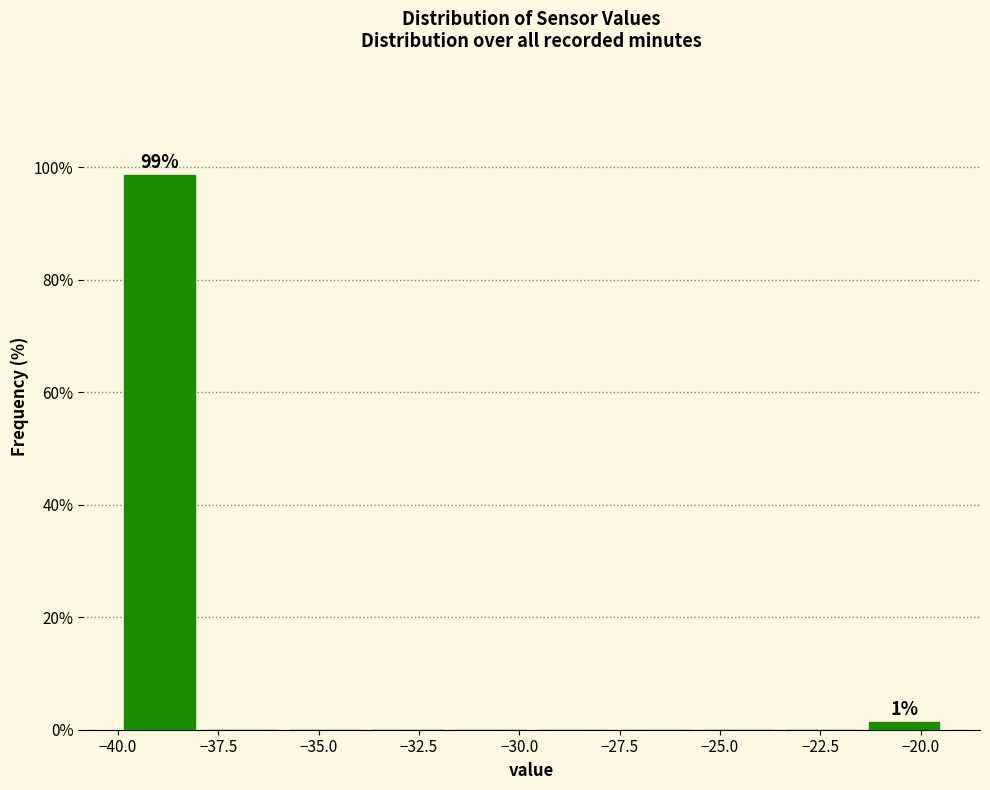

Which range on the x-axis has the tallest bar?

-40.0 to -38.0